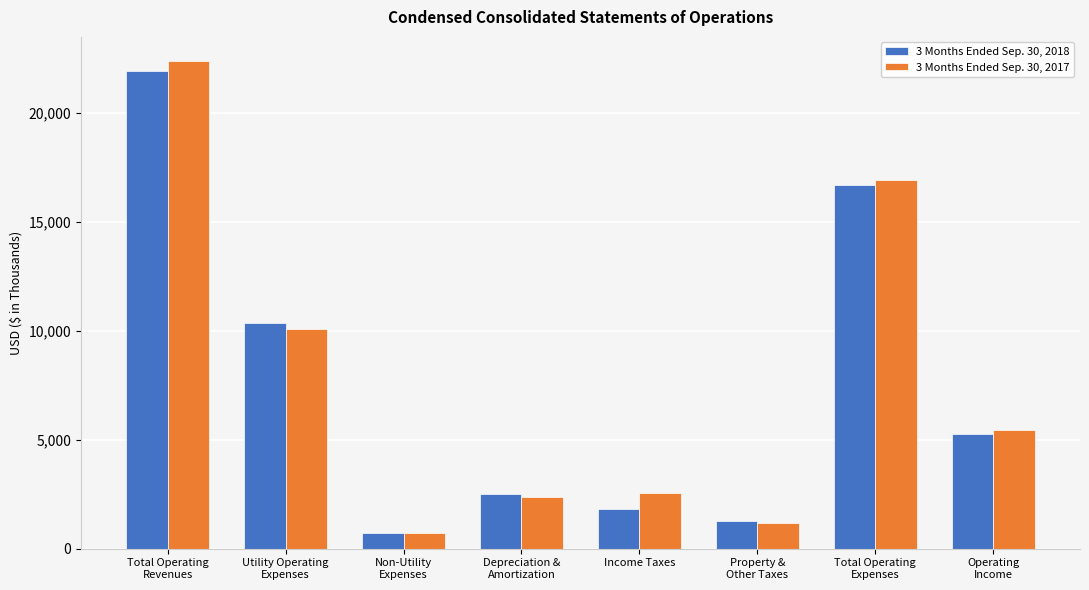

Rank the categories by 3 Months Ended Sep. 30, 2018 value from lowest to highest.

Non-Utility
Expenses, Property &
Other Taxes, Income Taxes, Depreciation &
Amortization, Operating
Income, Utility Operating
Expenses, Total Operating
Expenses, Total Operating
Revenues